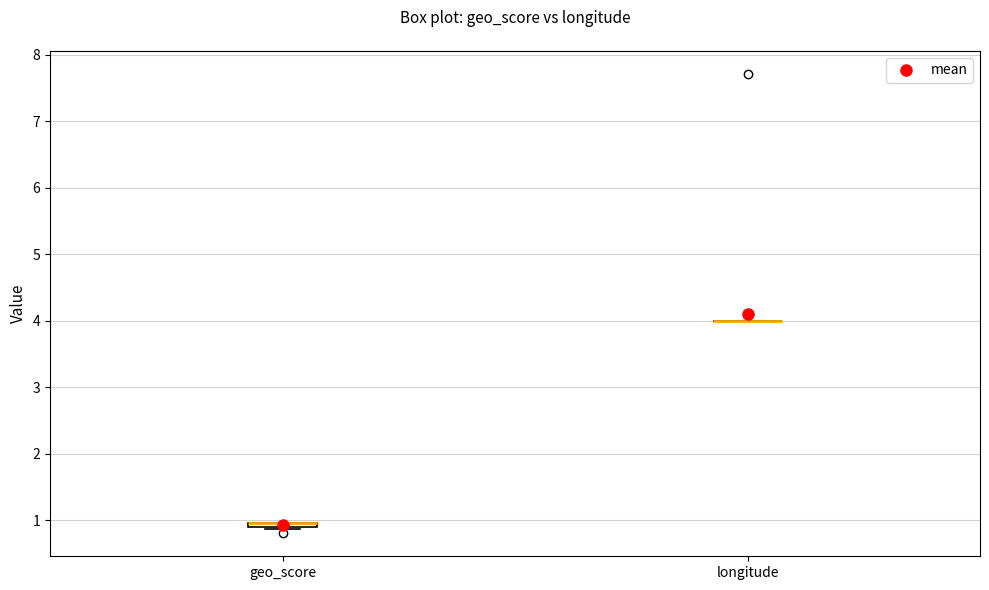

Where is the lower edge of the box for geo_score on the y-axis? The values are not printed on the chart, so give them approximately, as read against the axis.

0.9